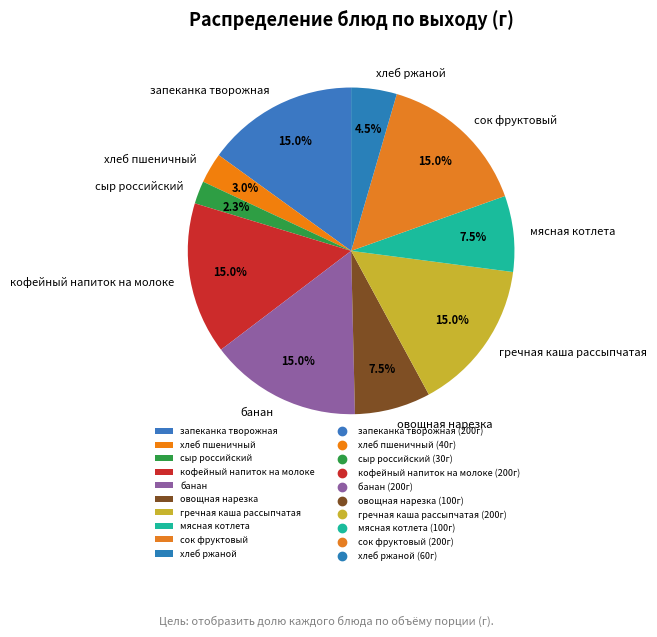

How many segments does this pie chart have?

10